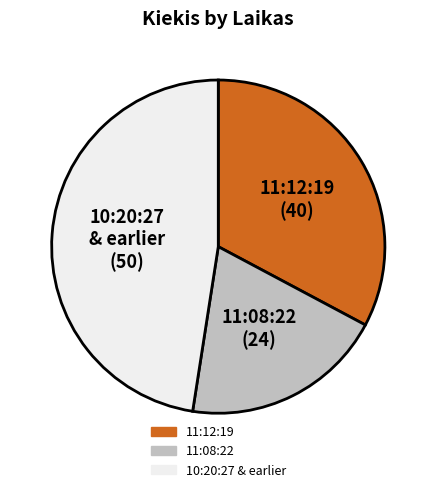

How many segments does this pie chart have?

3